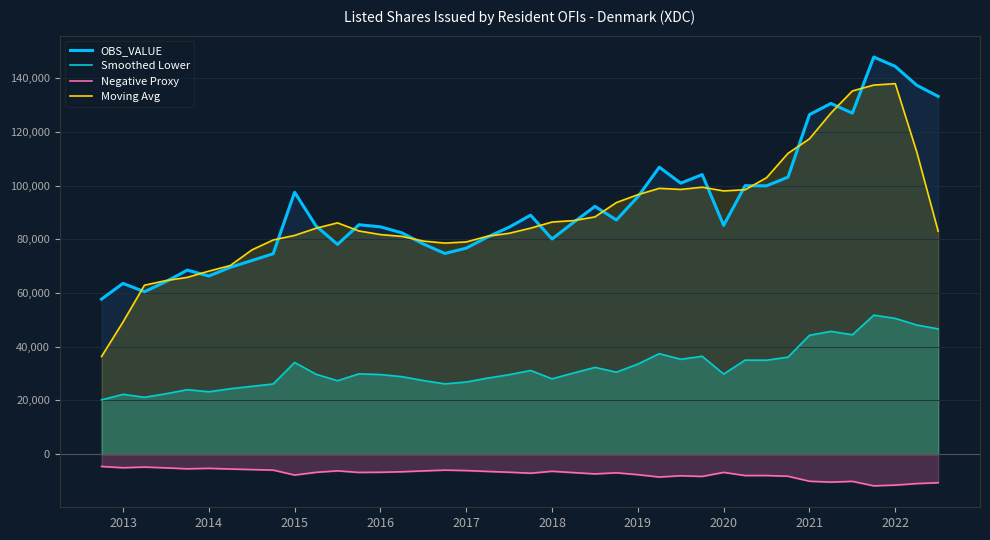

What is the difference between the second highest and second lowest values in the Smoothed Lower series?

29371.3